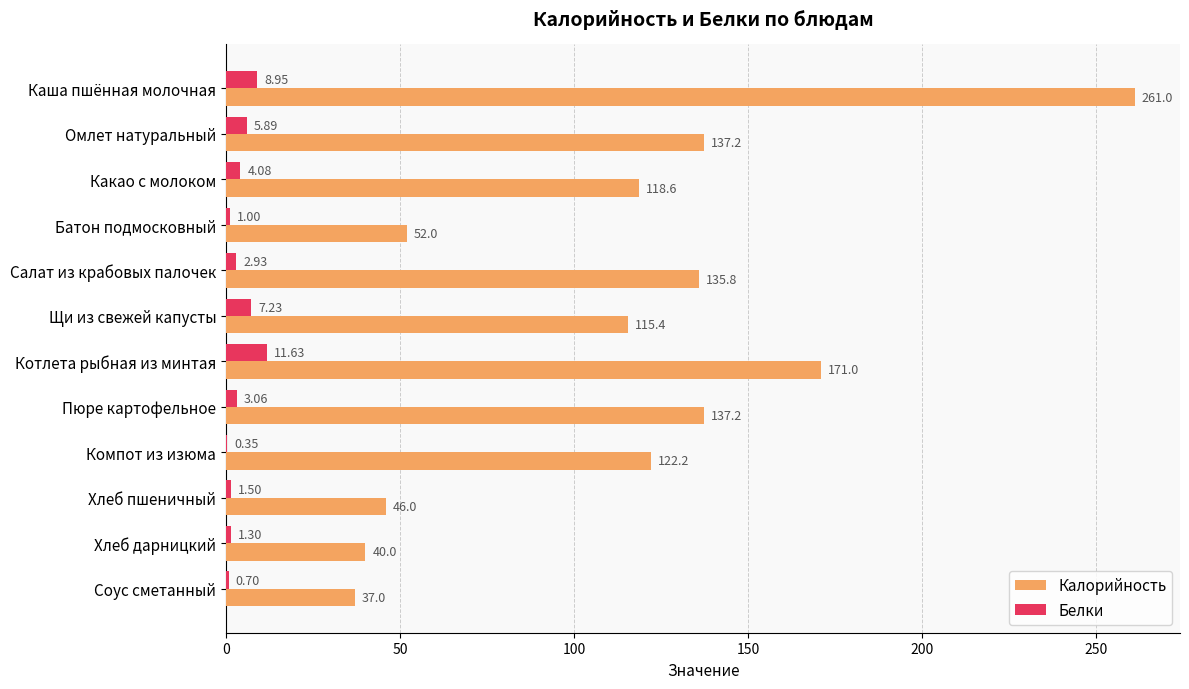

Which series changed the most between Каша пшённая молочная and Котлета рыбная из минтая?

Калорийность